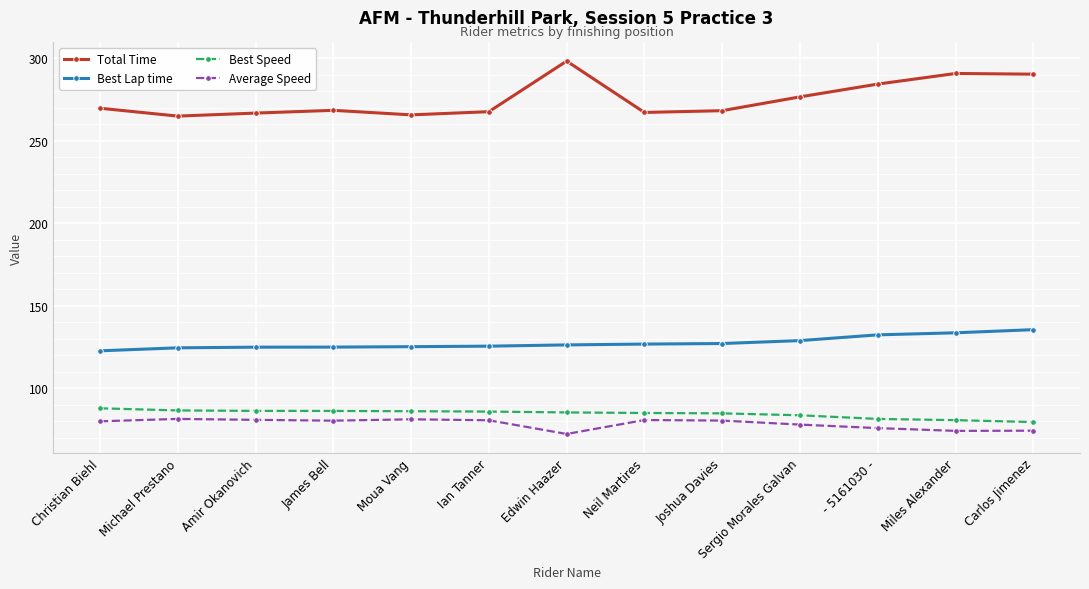

Read the Best Lap time value at Amir Okanovich.

125.0